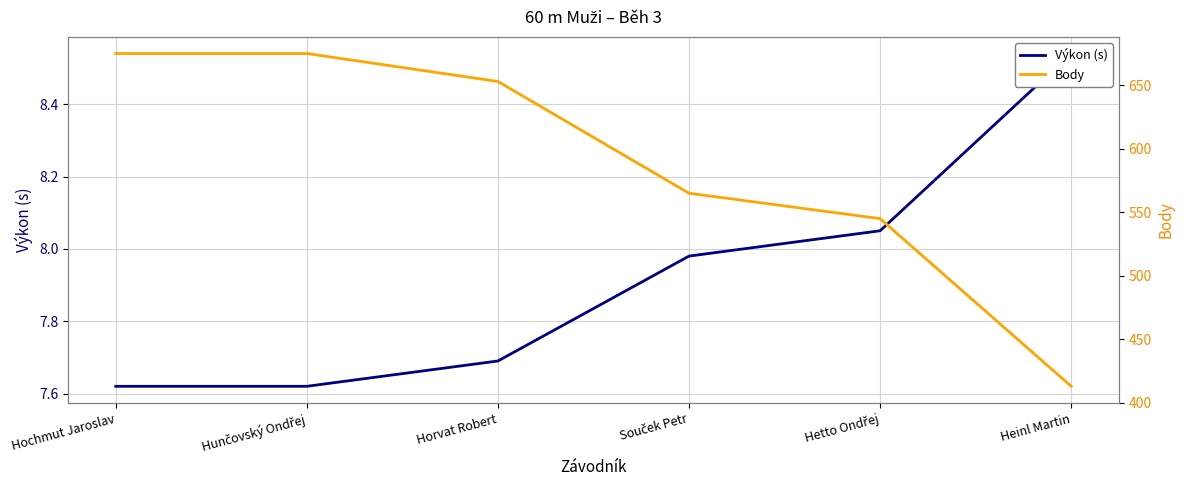

The Body series shows 675.0 at Hochmut Jaroslav. True or false?

True